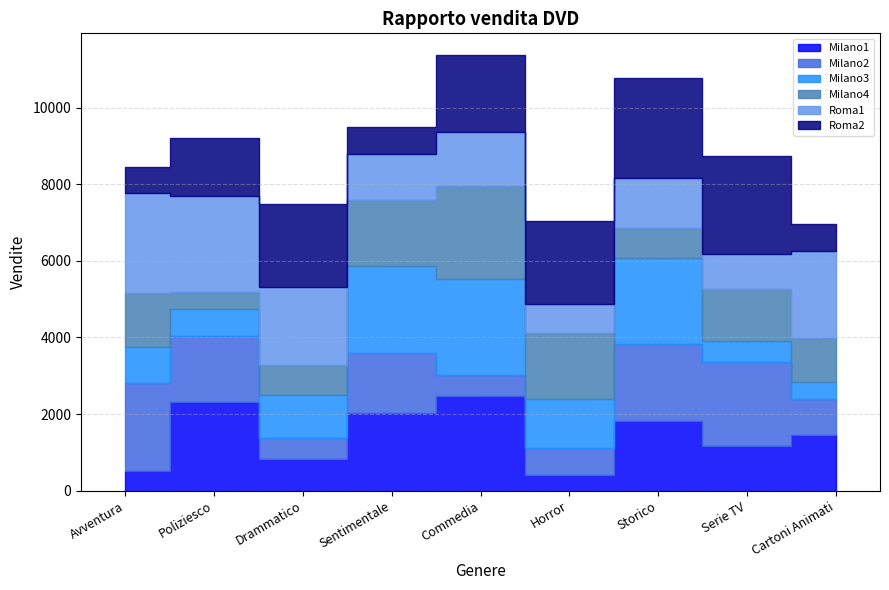

Which series changed the most between Drammatico and Serie TV?

Milano2